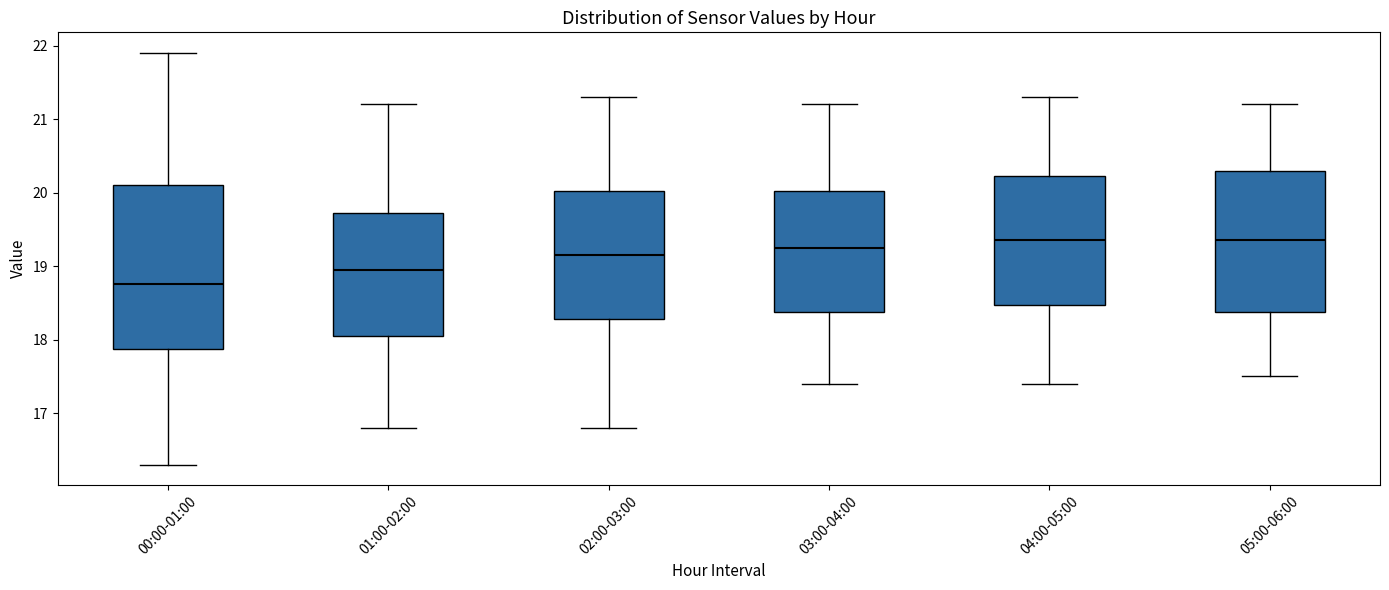

Reading left to right, read every box against the y-axis: the position of its median line, the range the box covers, and the ends of its whiskers. The values are not printed on the chart, so give them approximately, as read against the axis.

00:00-01:00: median 18.8, box 17.9 to 20.1, whiskers 16.3 to 21.9
01:00-02:00: median 19.0, box 18.1 to 19.7, whiskers 16.8 to 21.2
02:00-03:00: median 19.2, box 18.3 to 20.0, whiskers 16.8 to 21.3
03:00-04:00: median 19.3, box 18.4 to 20.0, whiskers 17.4 to 21.2
04:00-05:00: median 19.4, box 18.5 to 20.2, whiskers 17.4 to 21.3
05:00-06:00: median 19.4, box 18.4 to 20.3, whiskers 17.5 to 21.2